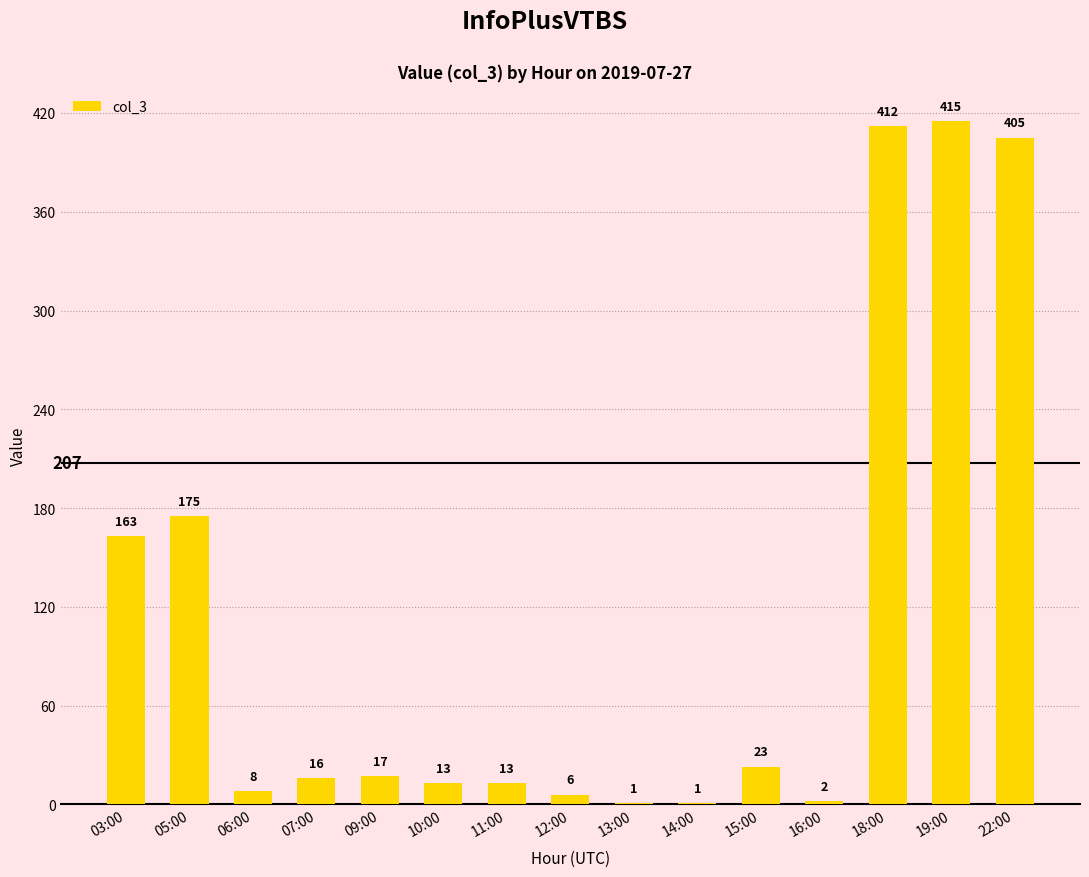

What is the sum of the values at 05:00 and 06:00?

183